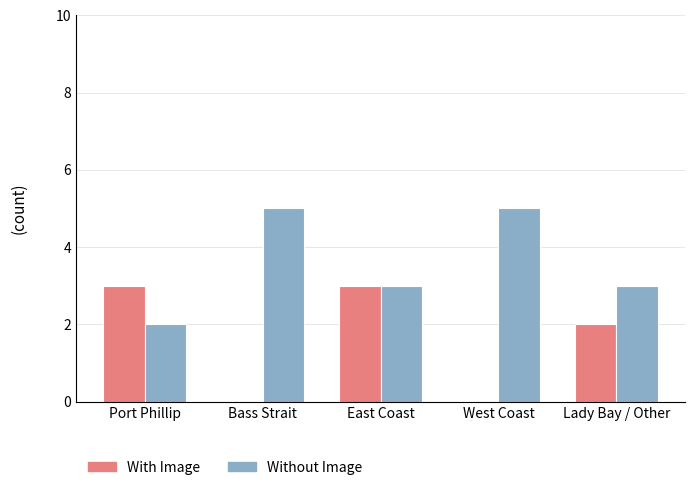

How many With Image values are between 0 and 3?

5